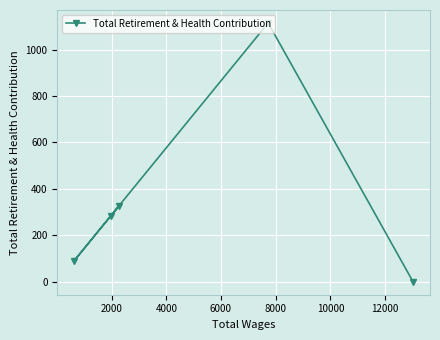

What is the maximum value shown in the chart?

1115